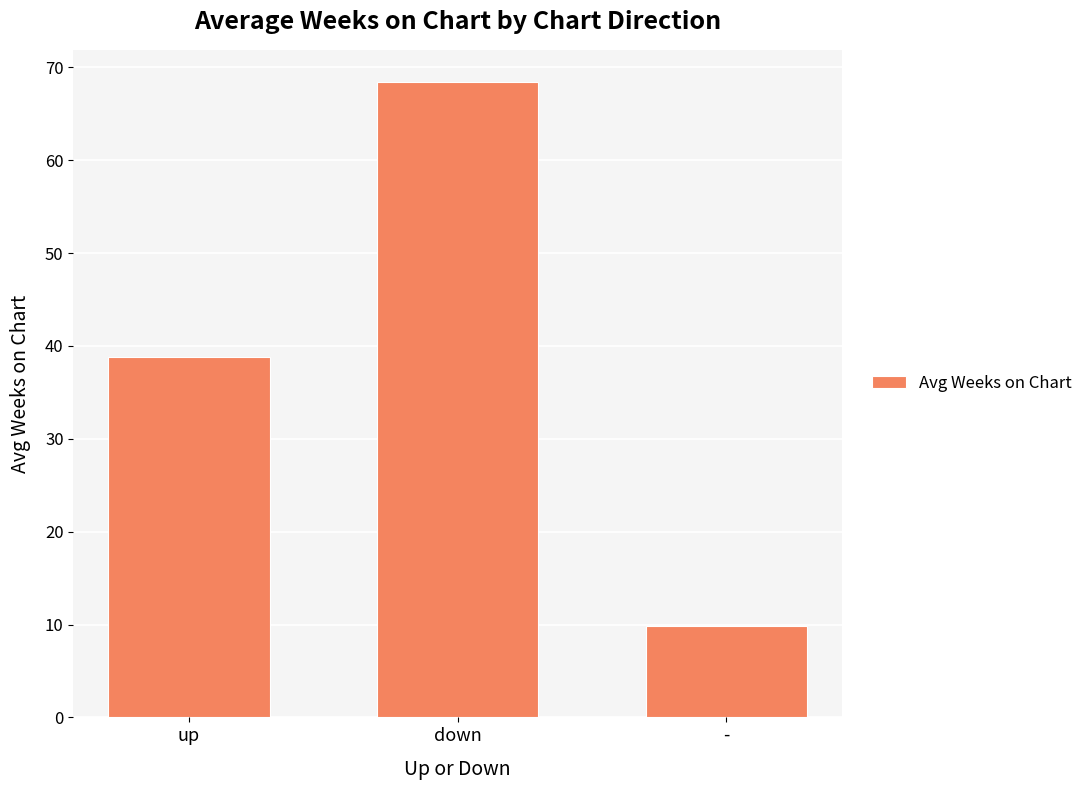

What is the difference between the maximum and second lowest values?

29.7